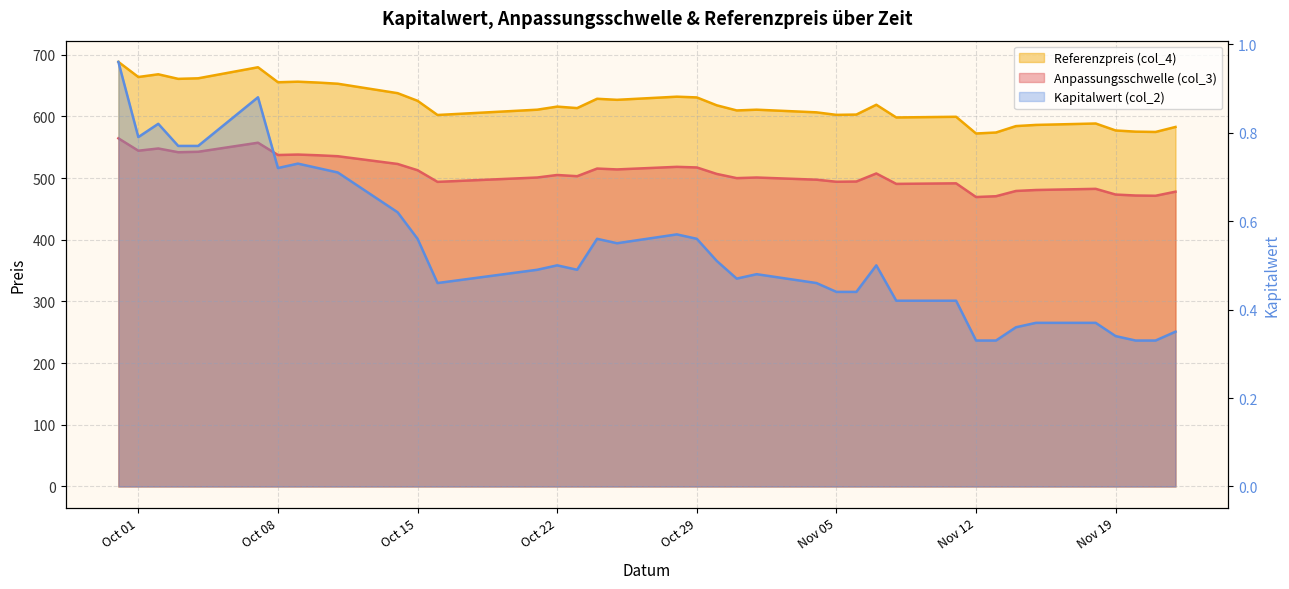

Is the value of Kapitalwert (col_2) at 2024-11-14 greater than the value of Anpassungsschwelle (col_3) at 2024-09-30?

No